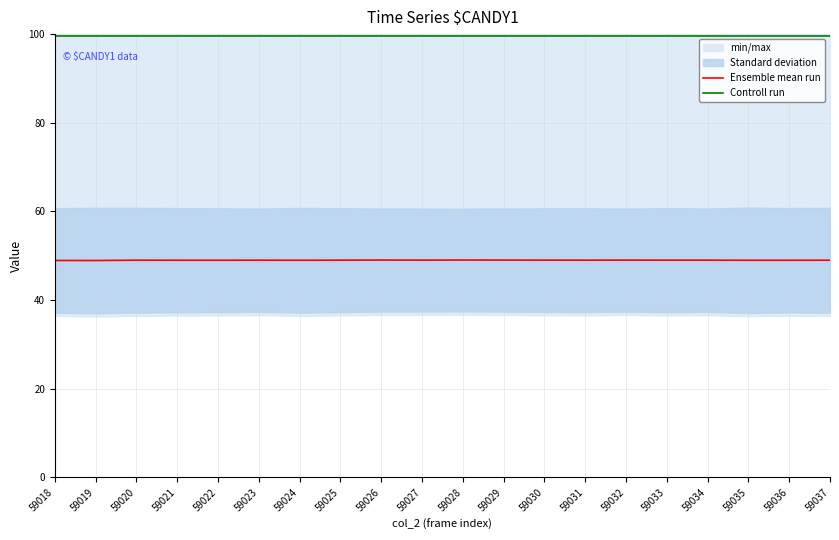

The value of Ensemble mean run at 59018 is 86.9. True or false?

False